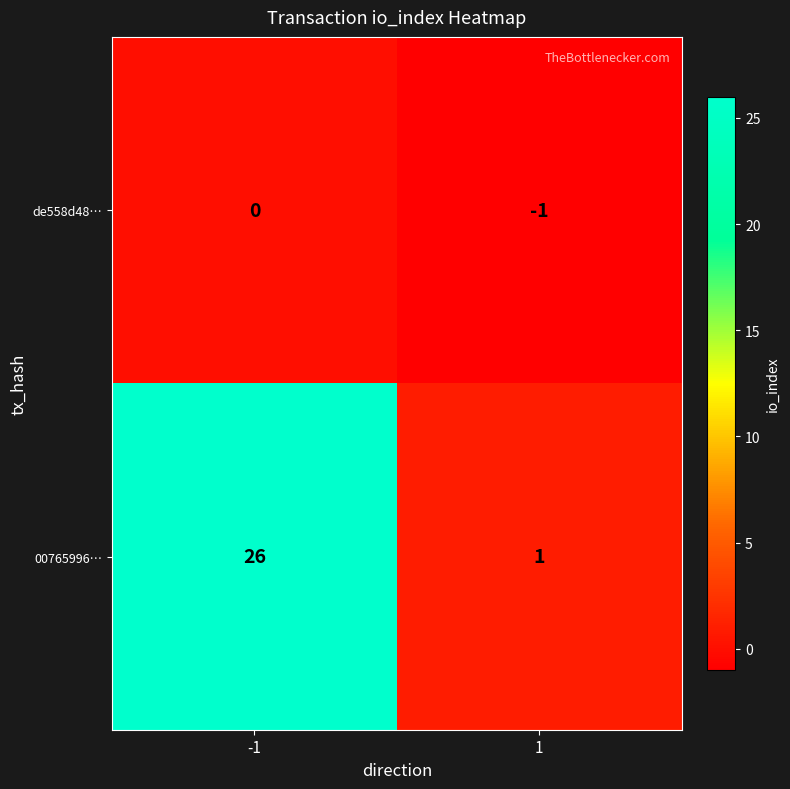

At -1, list the series in order from smallest to largest.

de558d48…, 00765996…